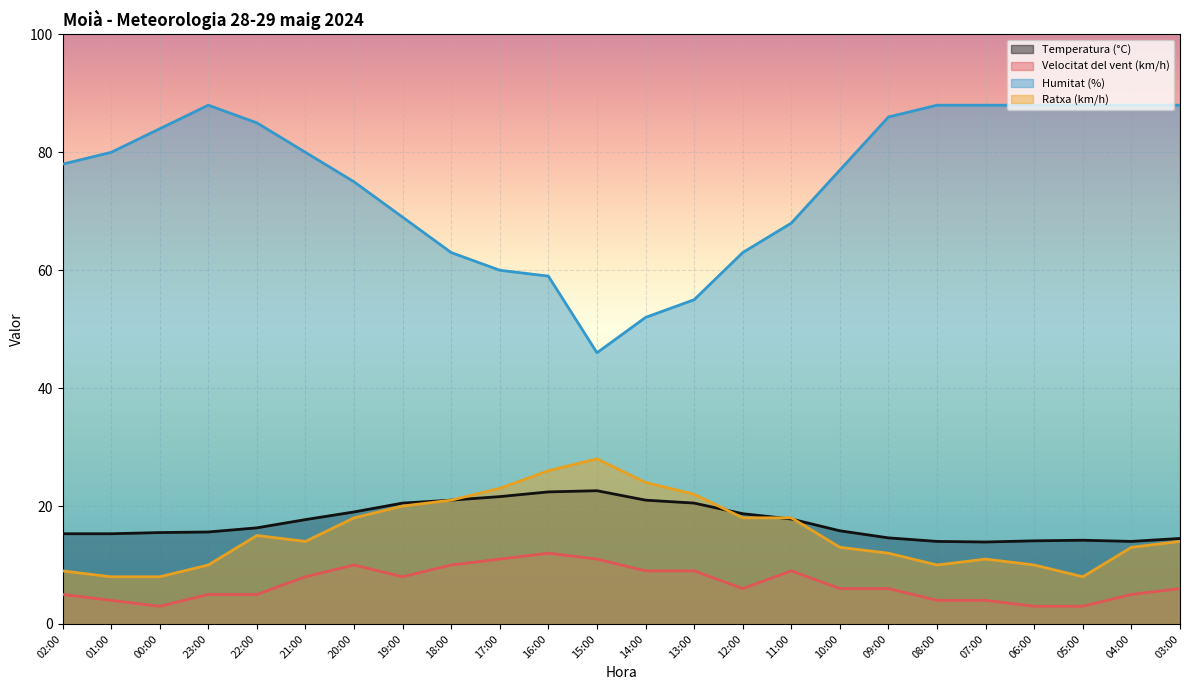

What is the sum of all Humitat (%) values?

1796.0